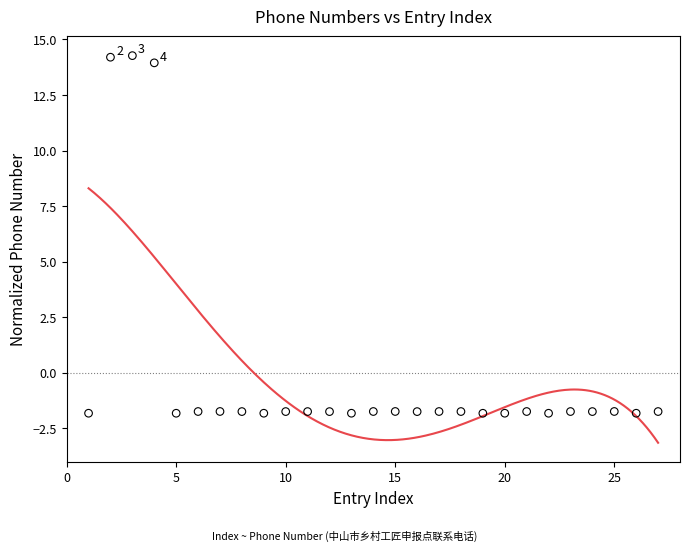

What is the range of X values (max minus min)?

26.0